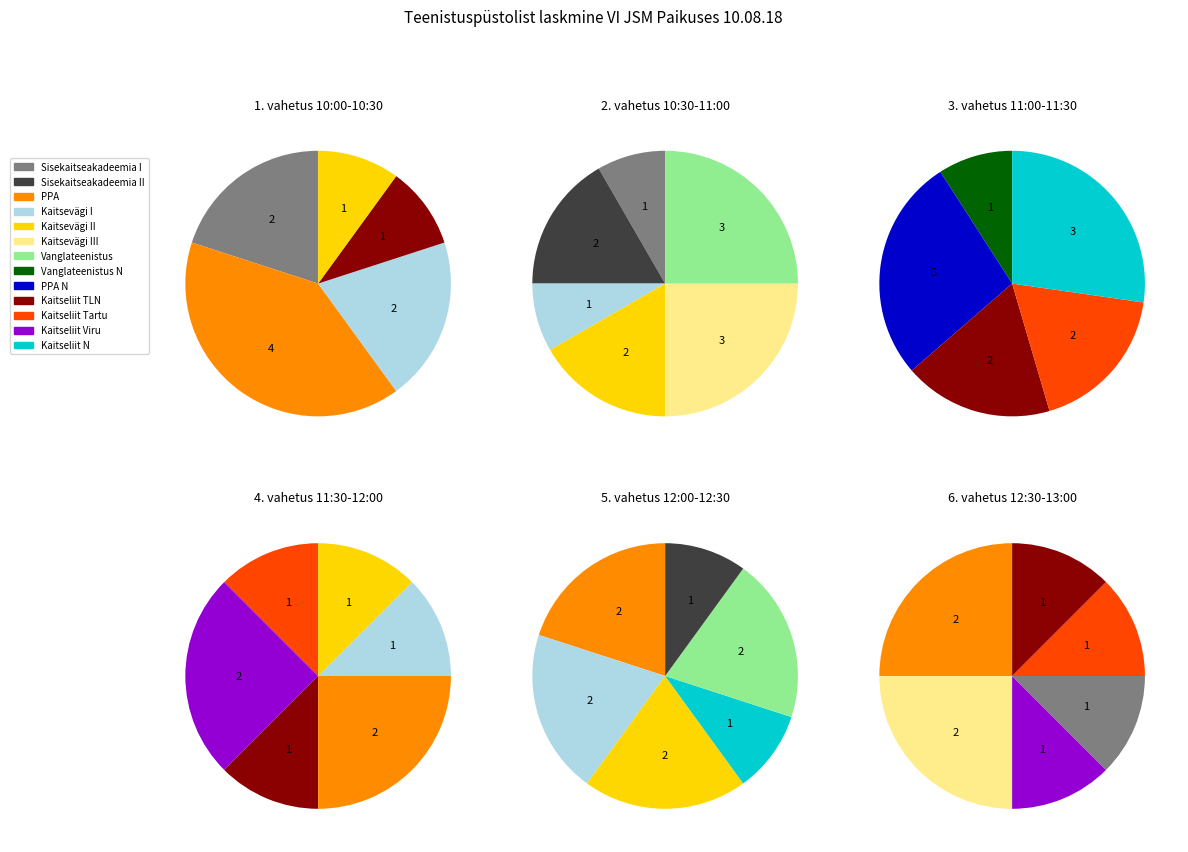

How many slices are in this pie chart?

13